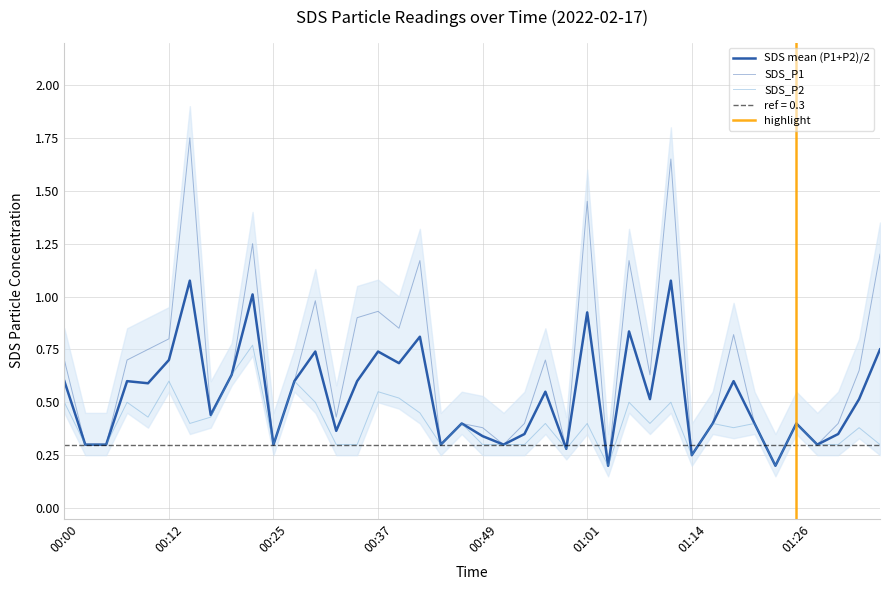

In SDS_P2, how many points are higher than both neighbors (excluding endpoints)?

14